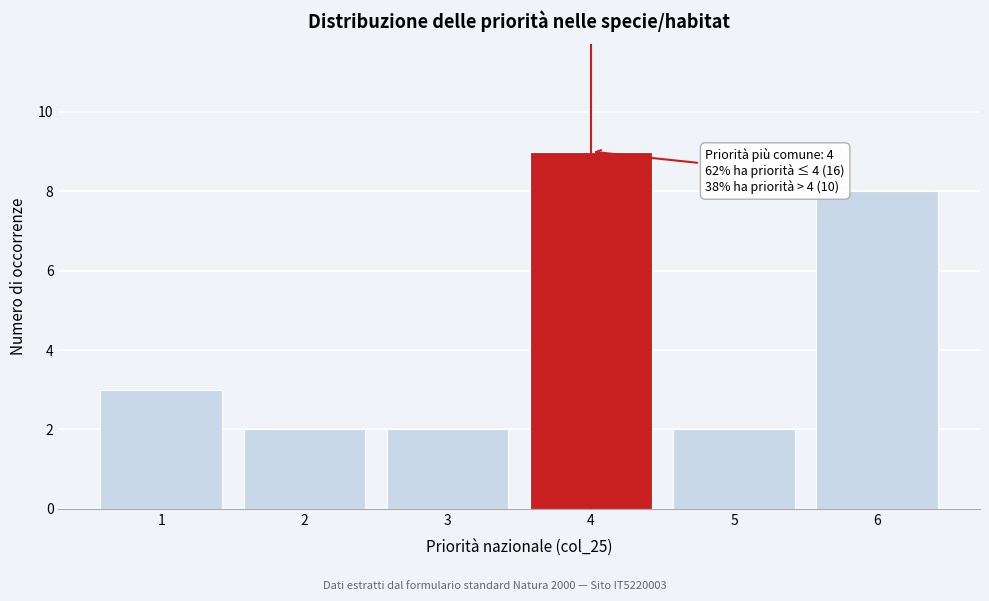

Reading left to right, transcribe all the data shown in this chart.

3	2	2	9	2	8